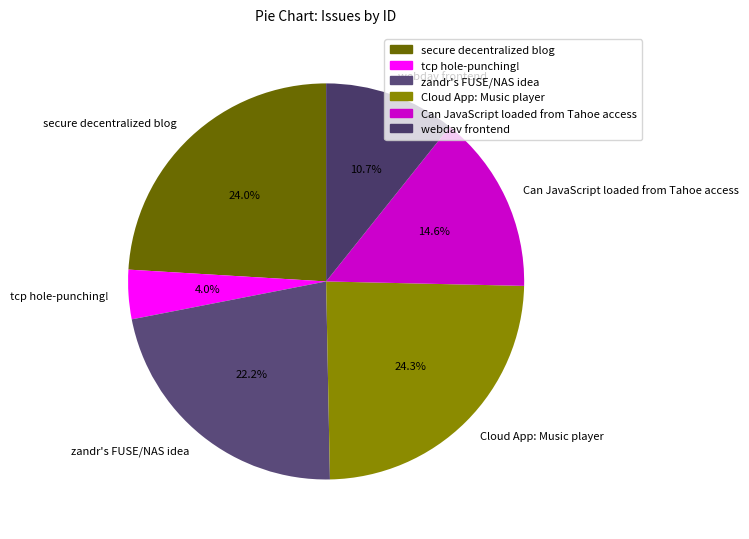

Between zandr's FUSE/NAS idea and tcp hole-punching!, which is larger?

zandr's FUSE/NAS idea